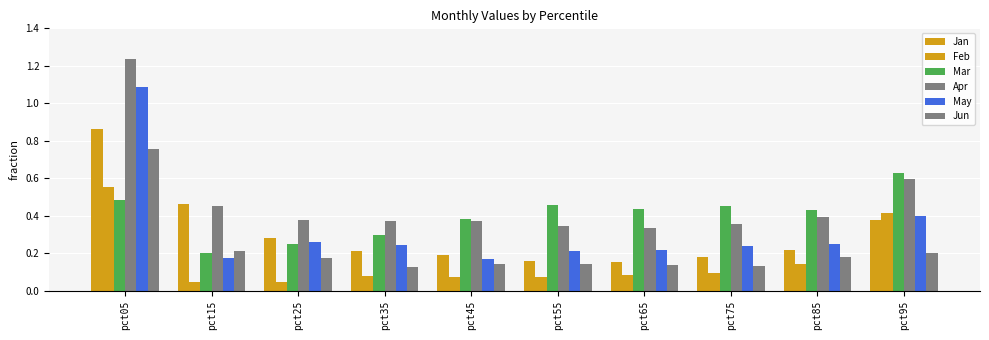

How many groups of bars are there?

10